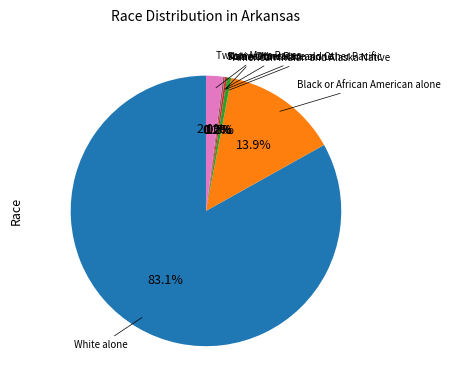

Does any single category account for the majority?

Yes